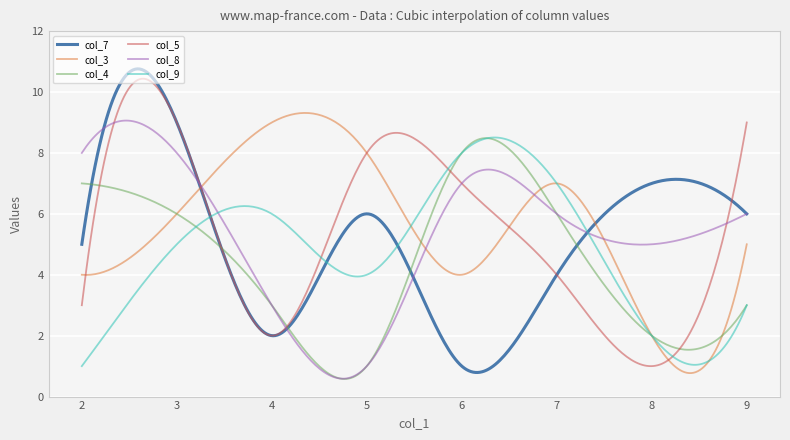

What is the smallest value displayed?

0.6